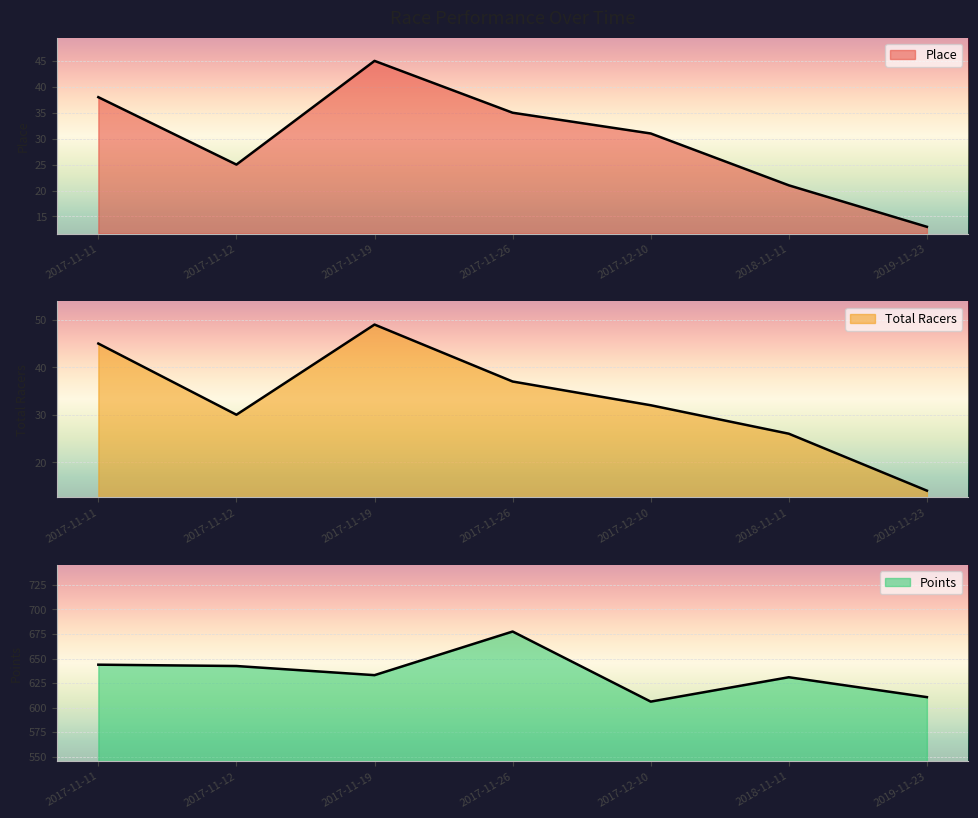

The value of Total Racers at 2017-11-26 is 37.0. True or false?

True